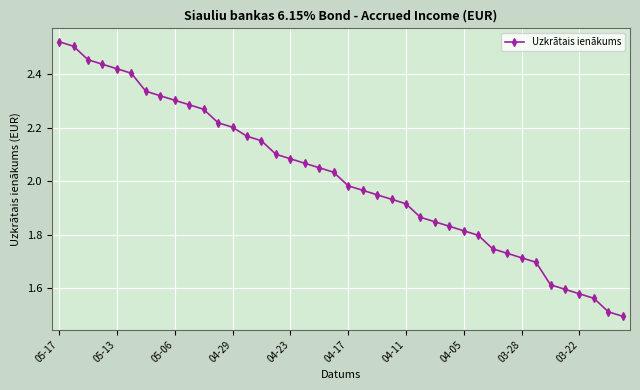

What is the difference between the maximum and minimum values?

1.0